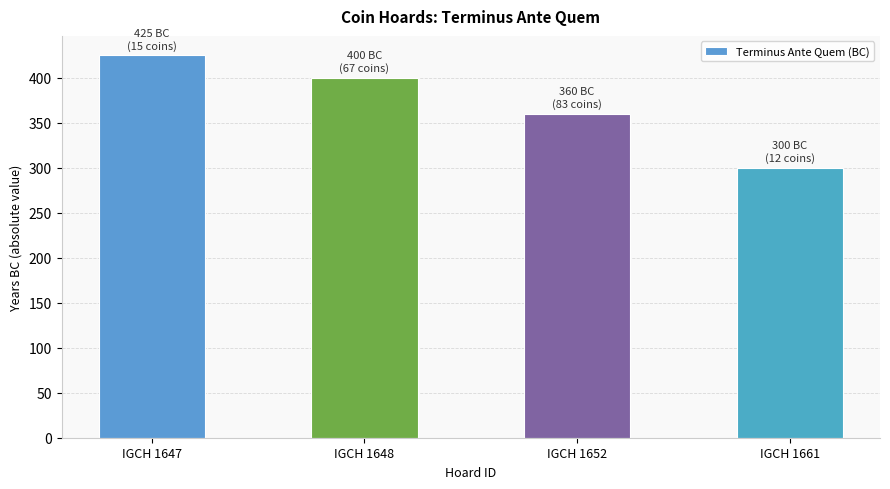

List the labels in order of value, largest first.

IGCH 1647, IGCH 1648, IGCH 1652, IGCH 1661